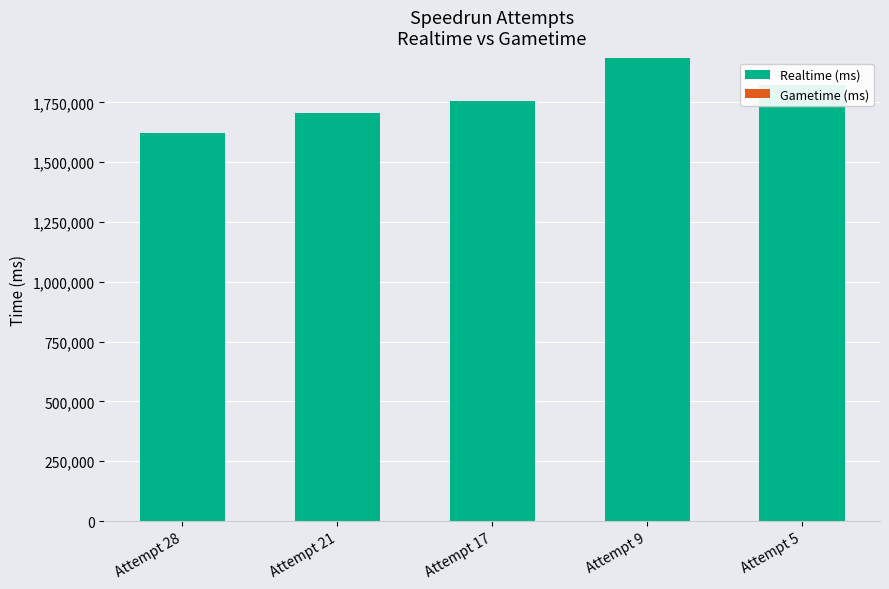

Rank the categories by value from highest to lowest.

Attempt 9, Attempt 5, Attempt 17, Attempt 21, Attempt 28